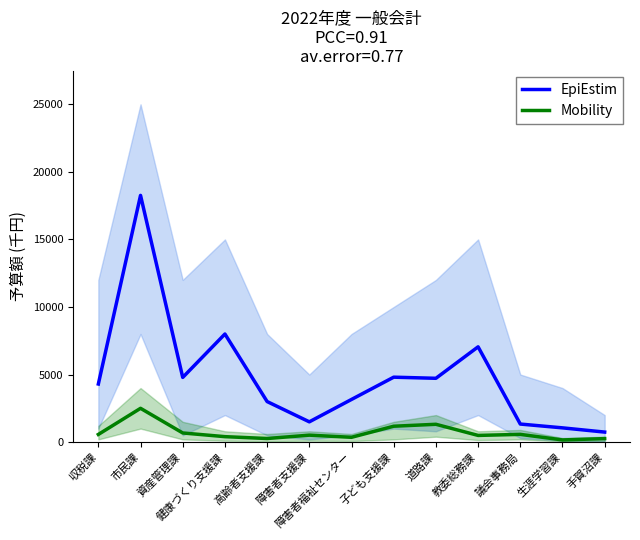

How many data points in EpiEstim are above 4300?

6